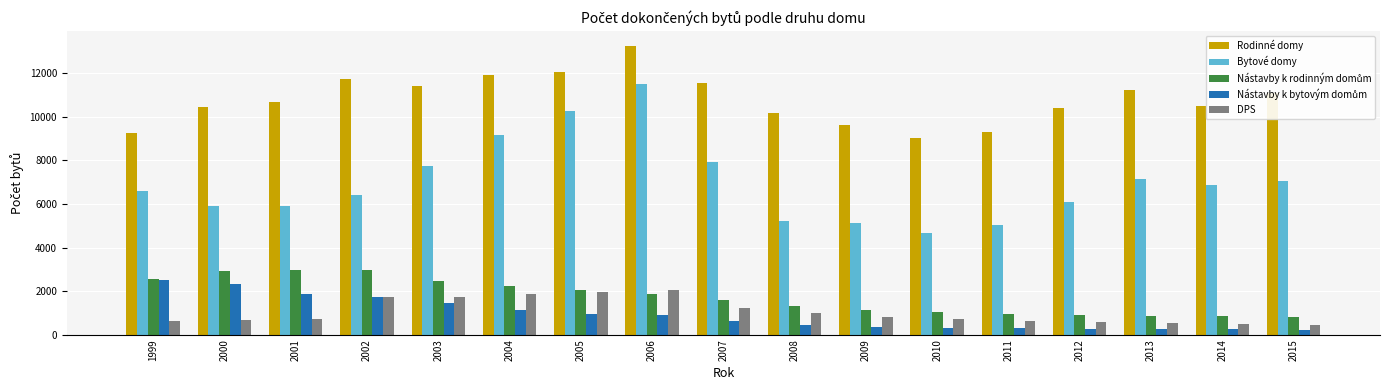

How many bars are there in total?

85